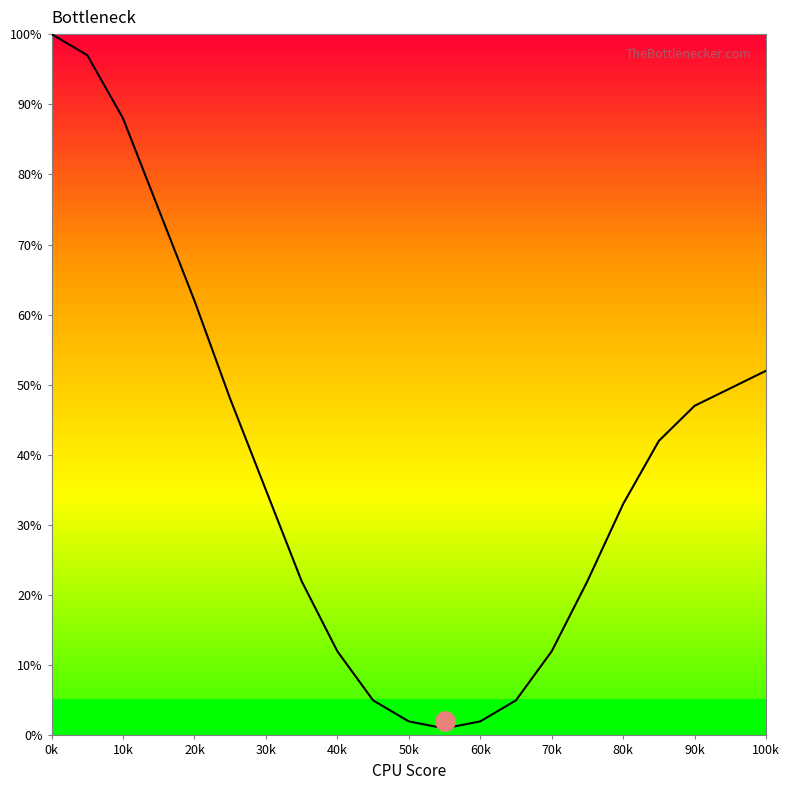

What is the maximum value shown in the chart?

100